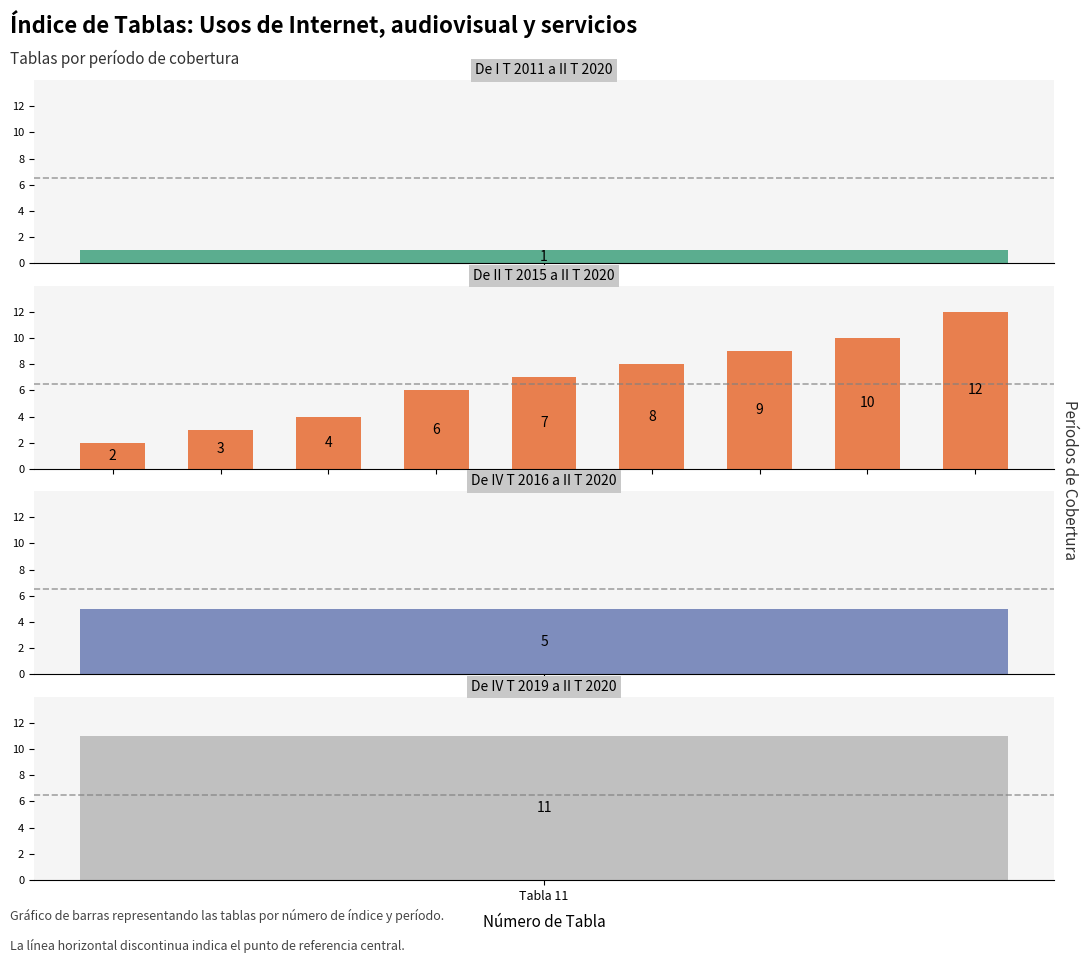

The value at Tabla 11 is 1. True or false?

False